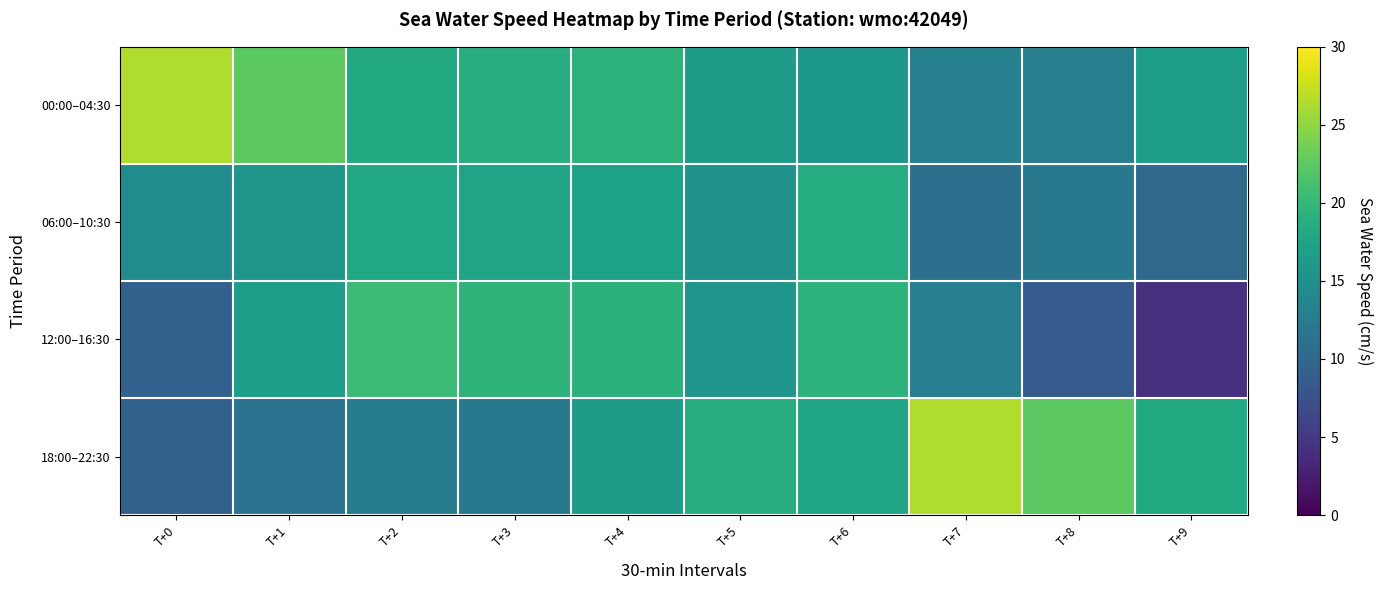

Which label corresponds to the largest value in the chart?

T+0